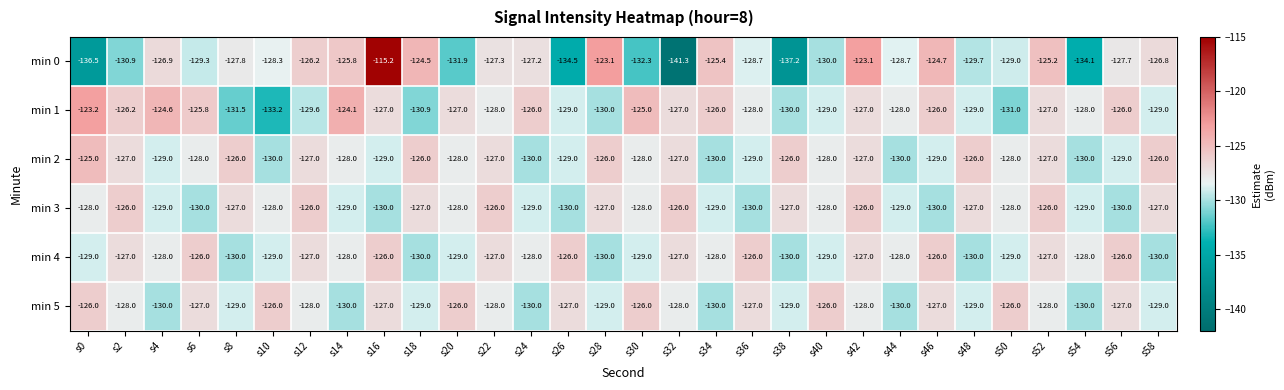

What is the maximum value shown in the chart?

-115.2